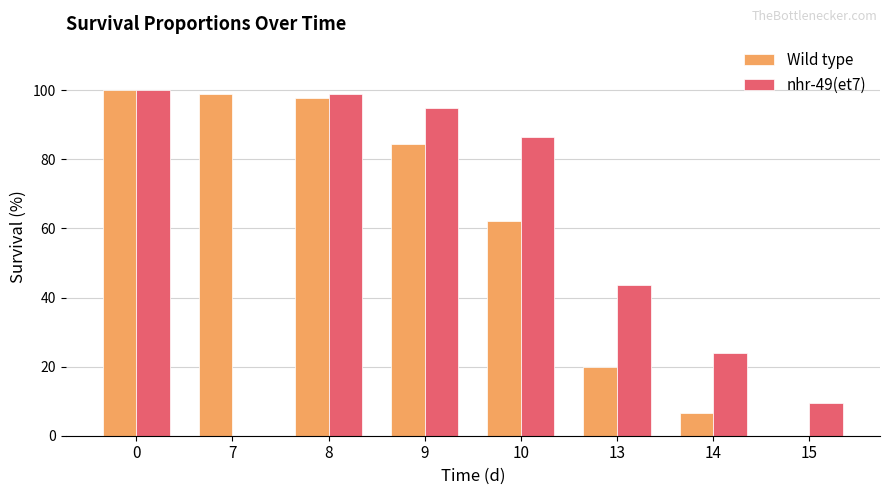

Are the bars grouped side by side (vs. stacked)?

Yes